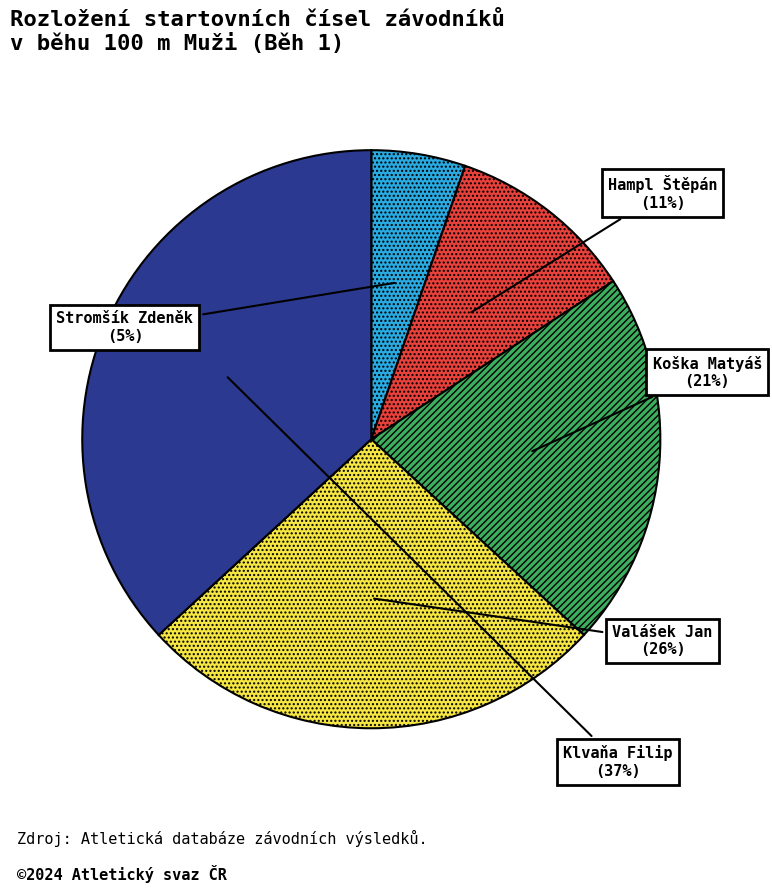

To the nearest percent, what is the difference between the largest and smallest slice percentages?

32%